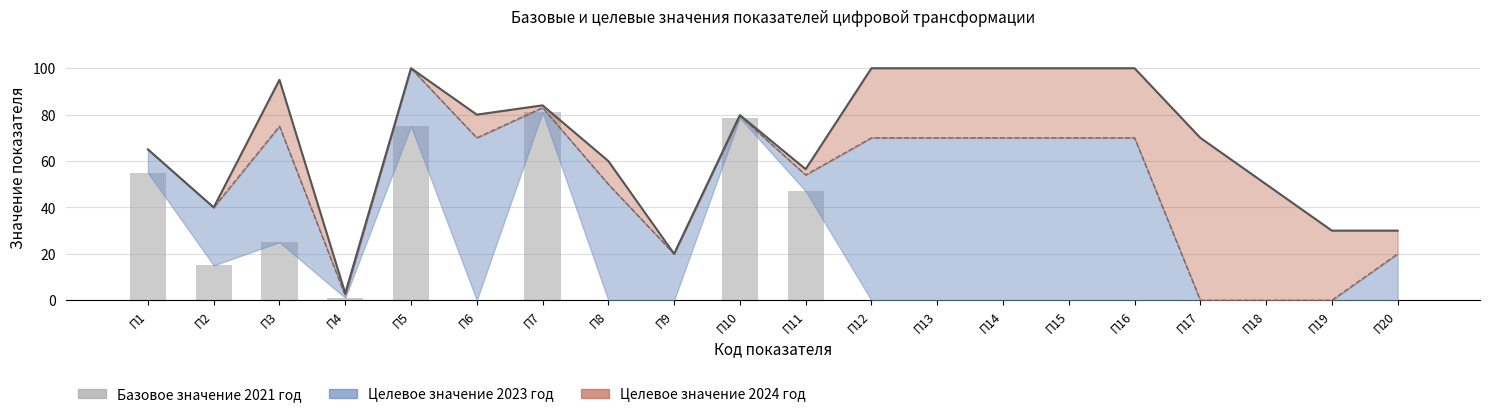

Rank the categories by value from highest to lowest.

П7, П10, П5, П1, П11, П3, П2, П4, П6, П8, П9, П12, П13, П14, П15, П16, П17, П18, П19, П20